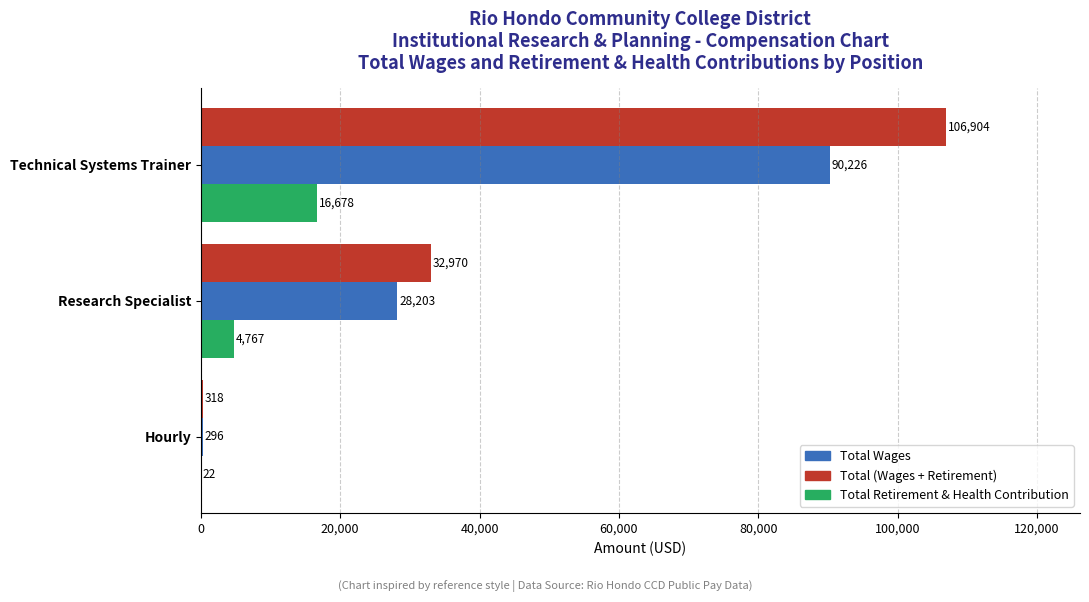

Which series has the widest spread of values?

Total (Wages + Retirement)